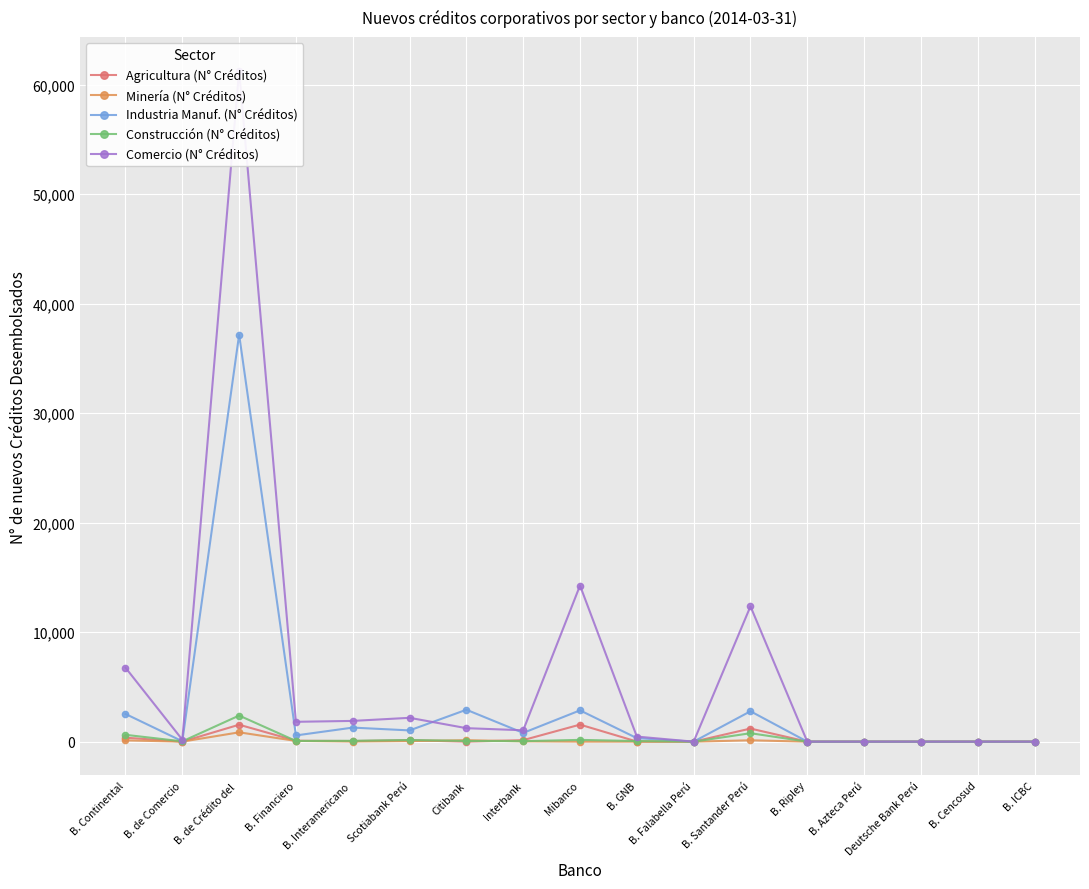

What are all the series names shown in the legend?

Agricultura (N° Créditos), Minería (N° Créditos), Industria Manuf. (N° Créditos), Construcción (N° Créditos), Comercio (N° Créditos)